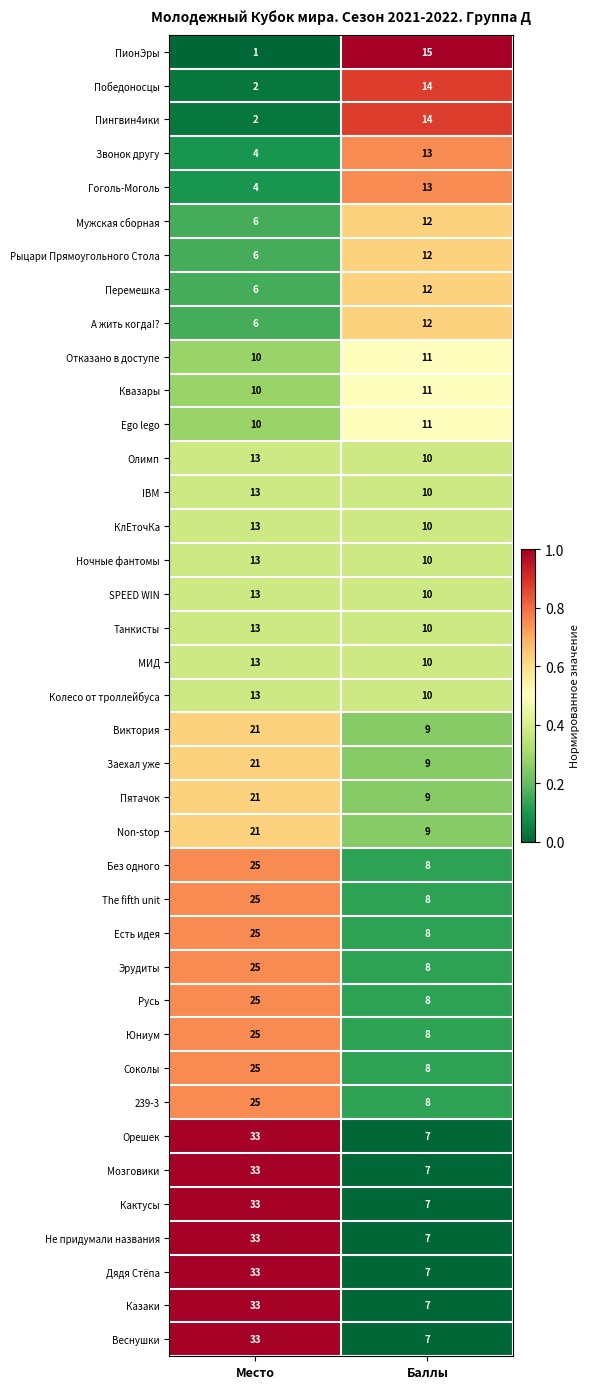

What is the sum of all Мужская сборная values?

18